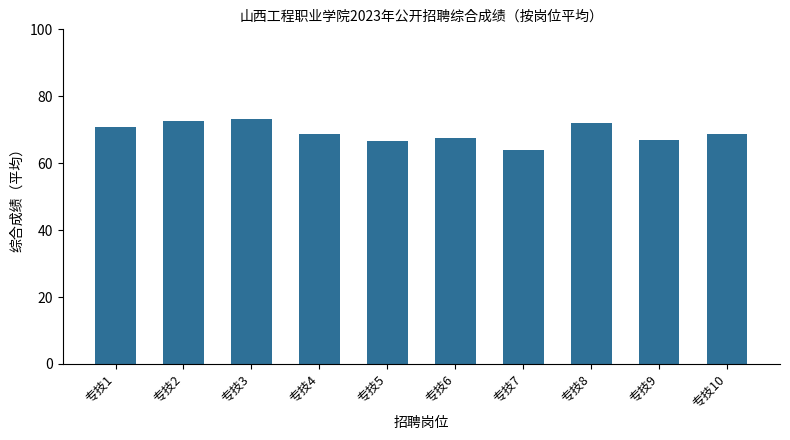

What value does the data have at 专技1?

70.7